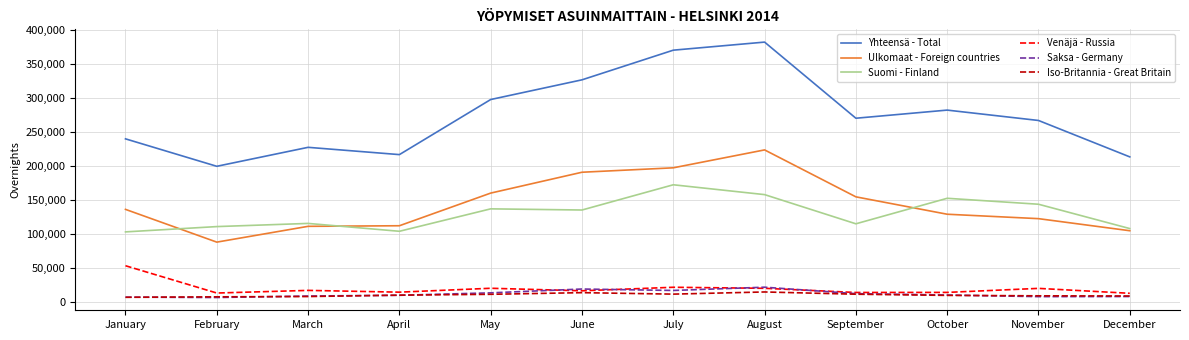

Is it true that Saksa - Germany equals 9404 at March?

True